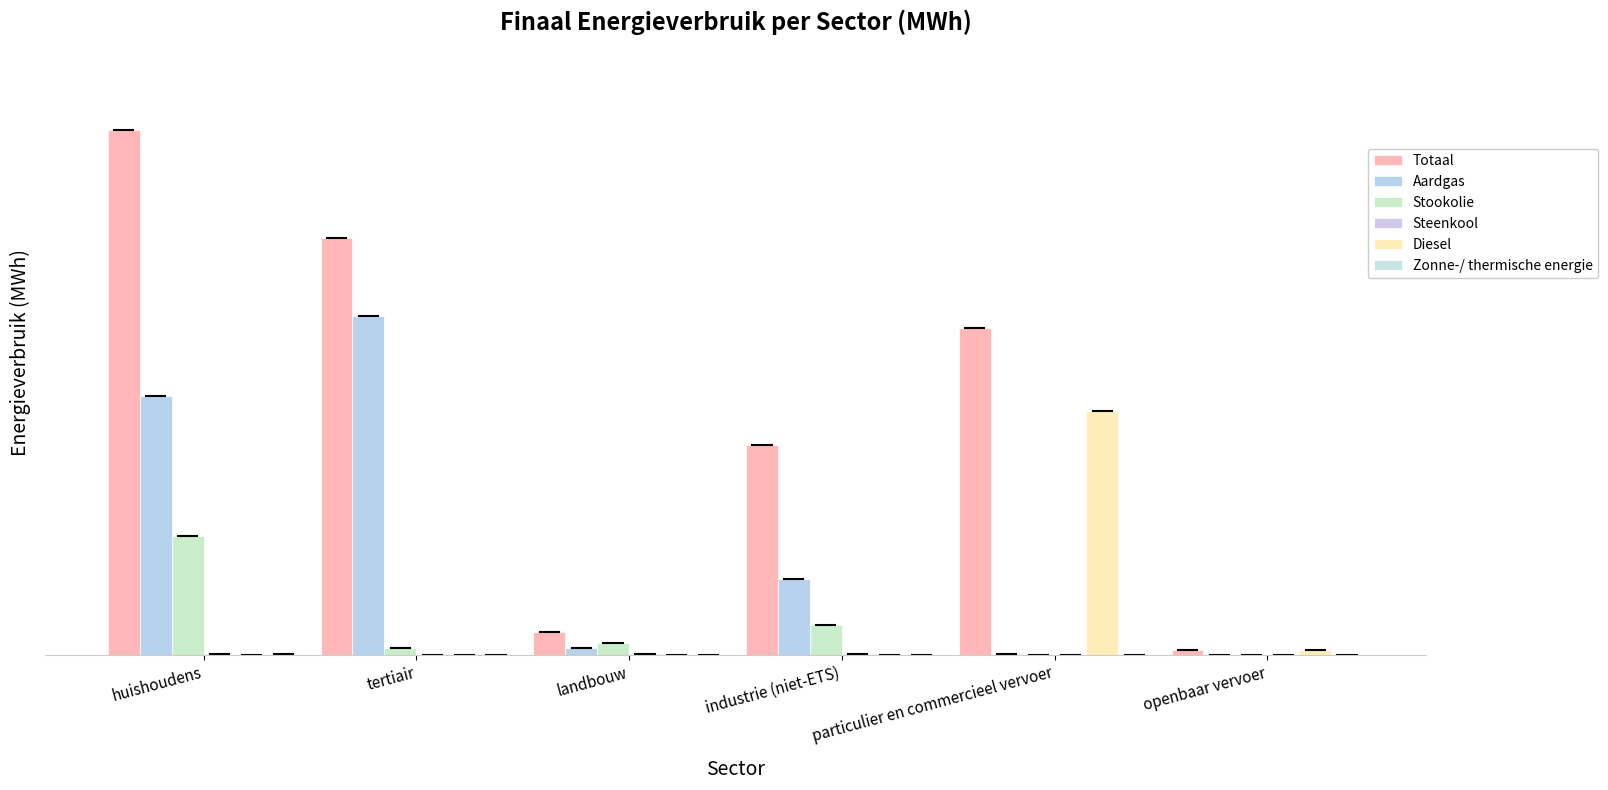

Which category has the lowest value across all series?

openbaar vervoer